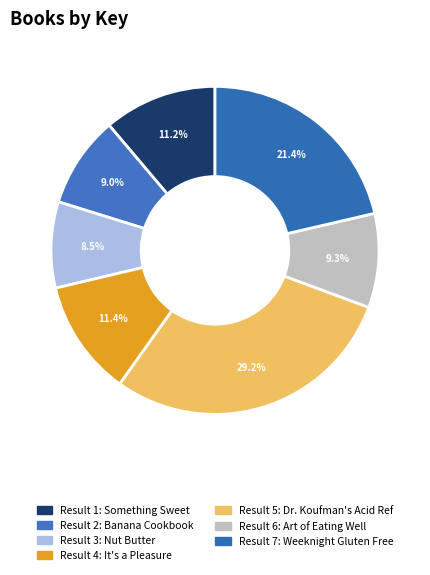

Which slice is the smallest?

Nut Butter